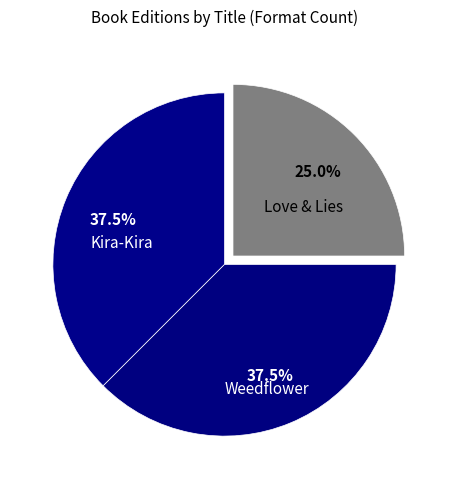

How many segments does this pie chart have?

3